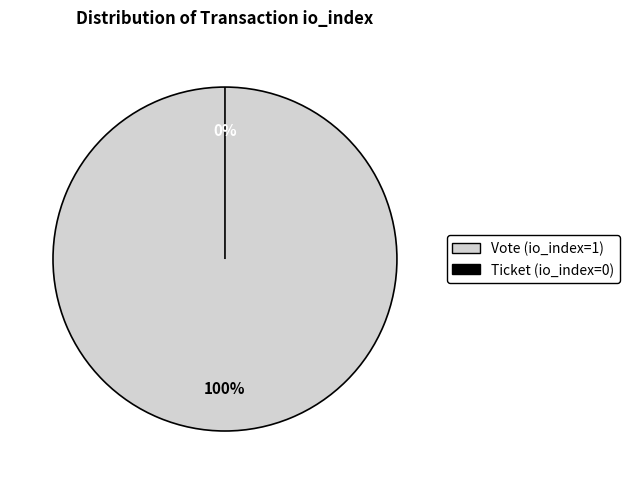

Which category has the smallest portion of the pie?

Ticket (io_index=0)